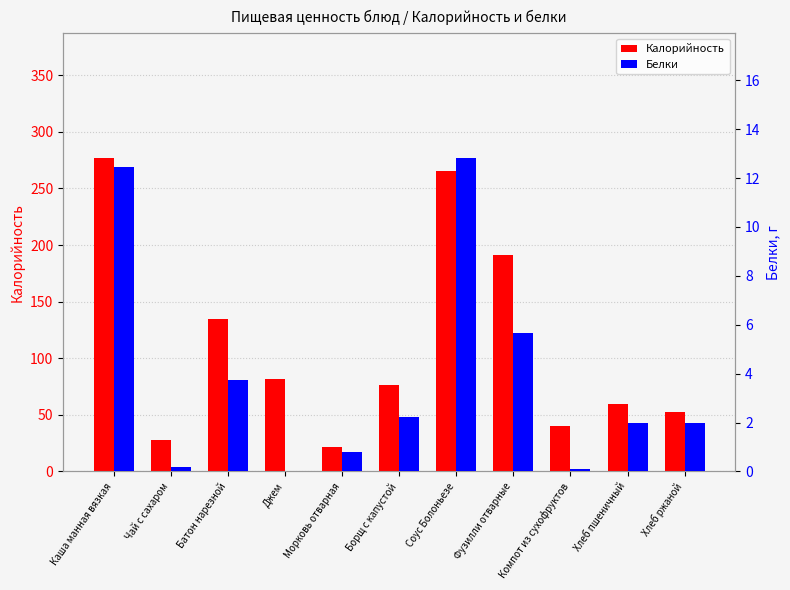

What are all the series names shown in the legend?

Калорийность, Белки